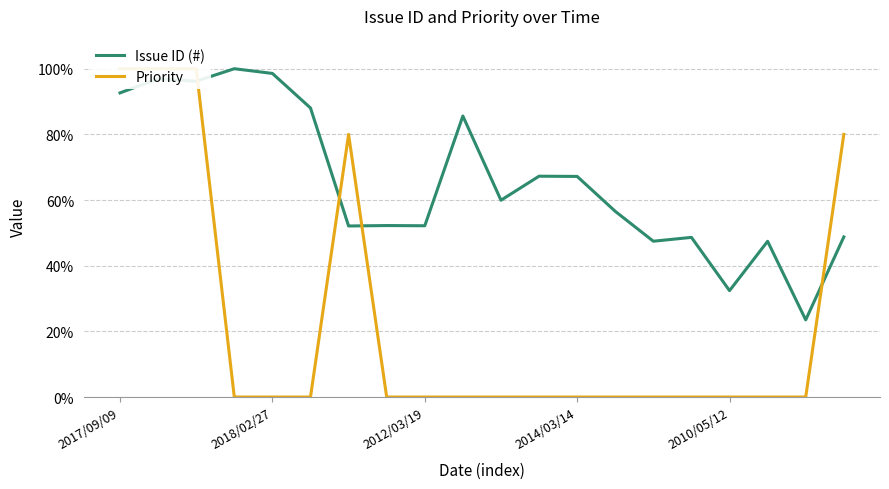

Which category has the lowest value in the Issue ID (#) series?

18